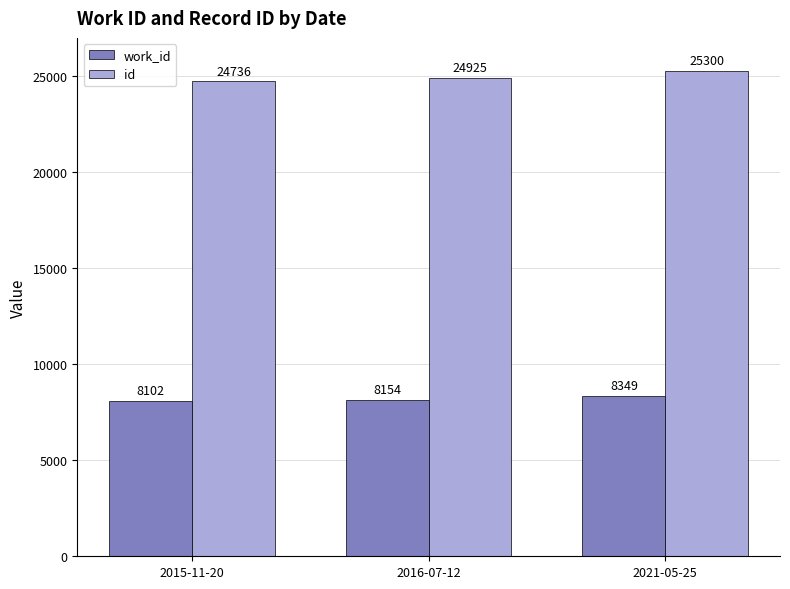

The value of id at 2016-07-12 is 13494. True or false?

False